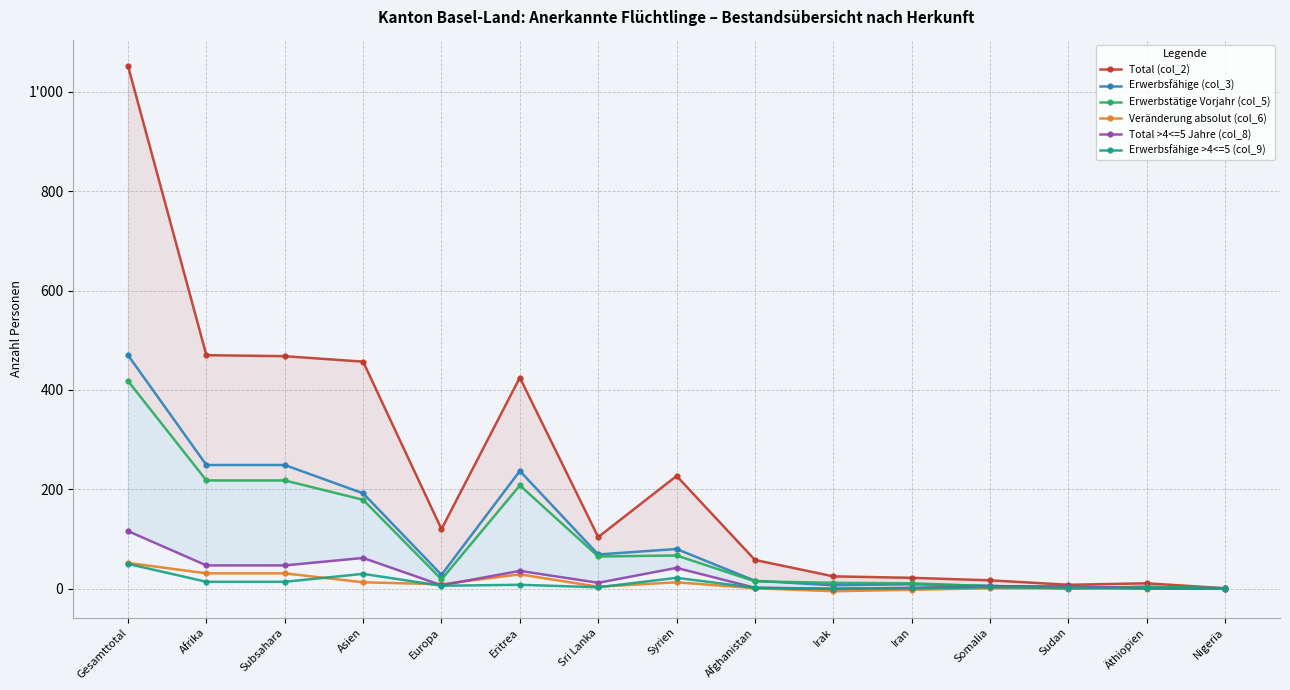

True or false: Erwerbstätige Vorjahr (col_5) has a value of 218 at Subsahara.

True